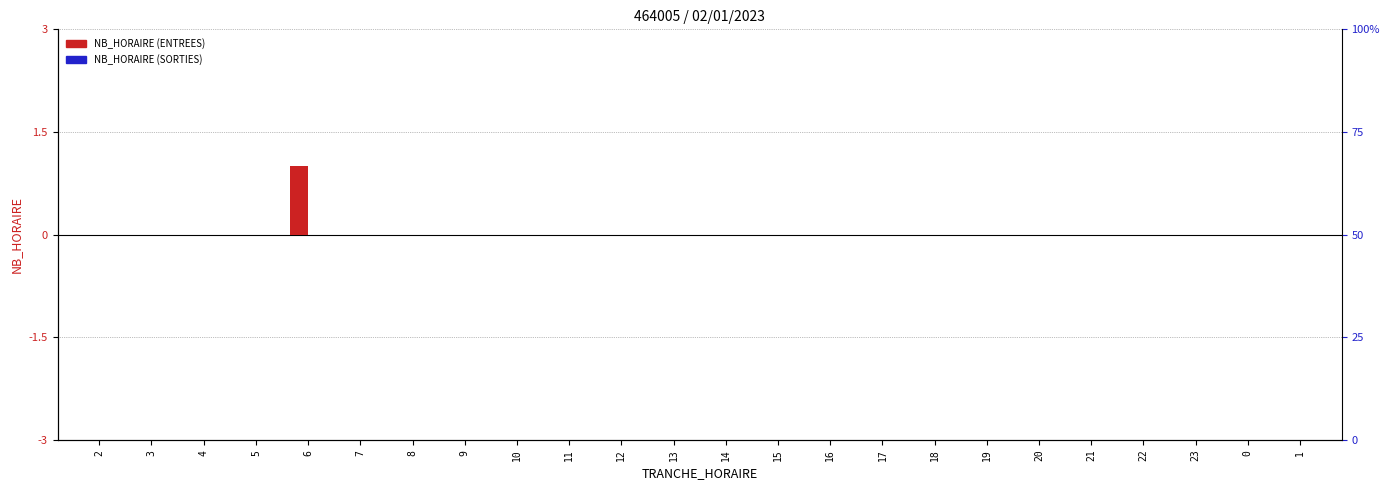

At which category is the sum across all series the highest?

6